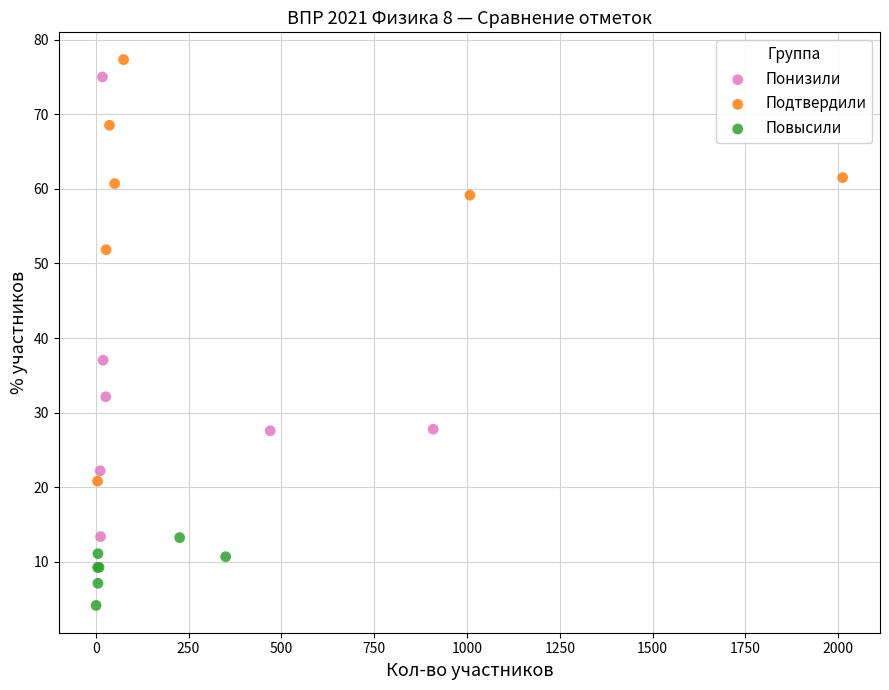

Which series reaches the minimum Y coordinate?

Повысили